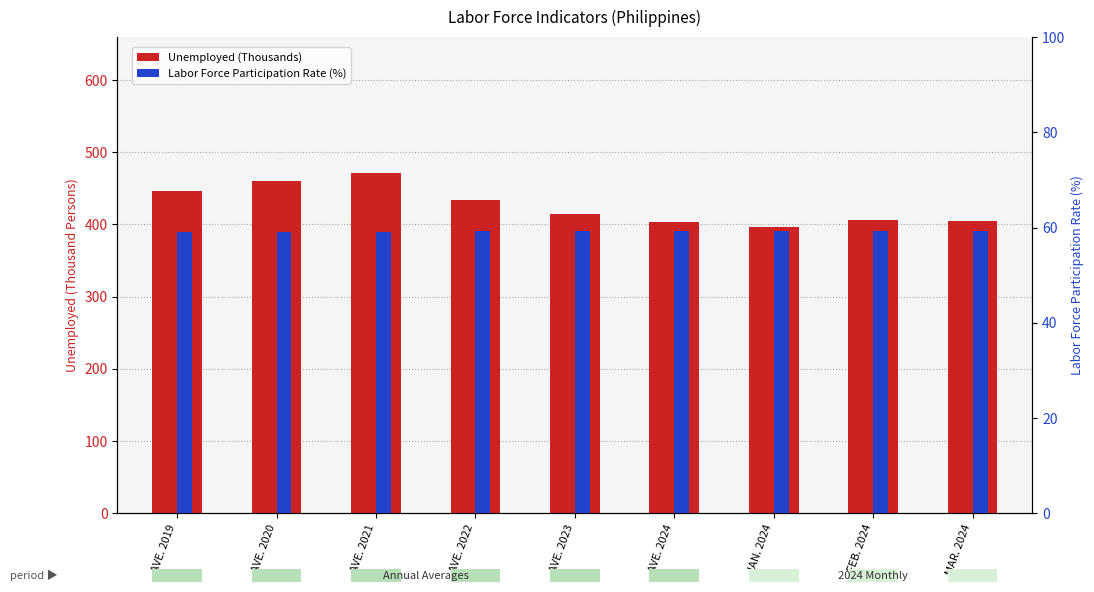

Reading left to right, extract all data points from this chart.

Unemployed (Thousands): 446.0	460.0	471.0	434.0	415.0	403.0	397.0	406.0	405.0
Labor Force Participation Rate (%): 59.2	59.1	59.0	59.2	59.2	59.2	59.2	59.2	59.2